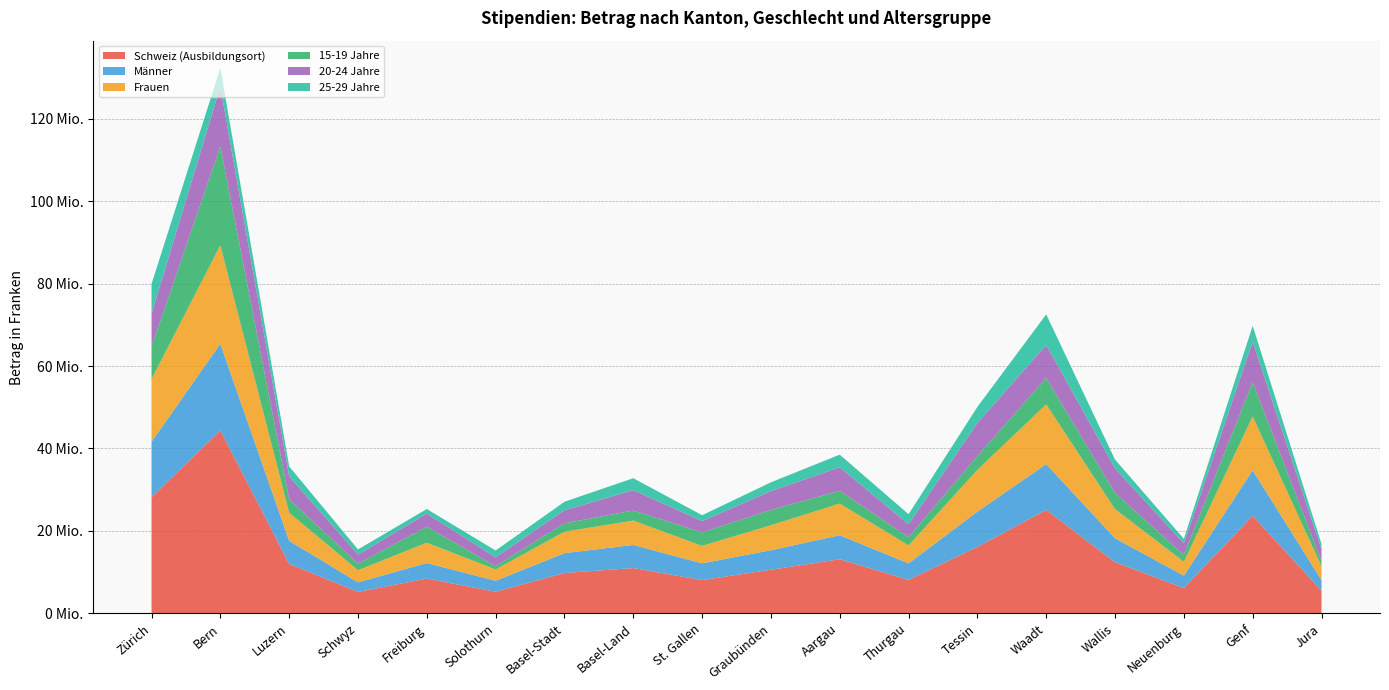

Reading right to left, list all the values displayed in this chart.

Schweiz (Ausbildungsort): Jura=5532540	Genf=23675396	Neuenburg=6161637	Wallis=12417445	Waadt=25107650	Tessin=16126255	Thurgau=8126040	Aargau=13147756	Graubünden=10589575	St. Gallen=8083150	Basel-Land=10996900	Basel-Stadt=9797576	Solothurn=5263265	Freiburg=8448598	Schwyz=5201991	Luzern=12033286	Bern=44368329	Zürich=28171034
Männer: Jura=2528531	Genf=11031206	Neuenburg=2984104	Wallis=5804470	Waadt=11106050	Tessin=8549740	Thurgau=3991320	Aargau=5814511	Graubünden=4728555	St. Gallen=4058600	Basel-Land=5610705	Basel-Stadt=4808646	Solothurn=2654865	Freiburg=3760660	Schwyz=2327475	Luzern=5575351	Bern=21015851	Zürich=13456176
Frauen: Jura=3380225	Genf=13073982	Neuenburg=3378608	Wallis=7073640	Waadt=14496010	Tessin=10133774	Thurgau=4378410	Aargau=7669995	Graubünden=6065470	St. Gallen=4234000	Basel-Land=5907970	Basel-Stadt=5210679	Solothurn=2738530	Freiburg=4934028	Schwyz=2946183	Luzern=6806486	Bern=23913391	Zürich=15183526
15-19 Jahre: Jura=1201336	Genf=8304850	Neuenburg=1653265	Wallis=3923775	Waadt=6395510	Tessin=3330201	Thurgau=2008220	Aargau=3110150	Graubünden=3699800	St. Gallen=3270900	Basel-Land=2445360	Basel-Stadt=2055524	Solothurn=788270	Freiburg=3855726	Schwyz=1596315	Luzern=3282900	Bern=23998894	Zürich=7849814
20-24 Jahre: Jura=2884930	Genf=9854328	Neuenburg=2791075	Wallis=5959825	Waadt=8002920	Tessin=8026027	Thurgau=3131900	Aargau=5685575	Graubünden=4576850	St. Gallen=2740600	Basel-Land=4935300	Basel-Stadt=3145538	Solothurn=2158535	Freiburg=3194873	Schwyz=2190216	Luzern=5539450	Bern=14492628	Zürich=8041388
25-29 Jahre: Jura=1322980	Genf=3825094	Neuenburg=1123751	Wallis=2130270	Waadt=7426080	Tessin=3919196	Thurgau=2426500	Aargau=3075800	Graubünden=2134845	St. Gallen=1425200	Basel-Land=2894755	Basel-Stadt=2062997	Solothurn=1651285	Freiburg=1125855	Schwyz=1252002	Luzern=2412250	Bern=4521827	Zürich=7206545